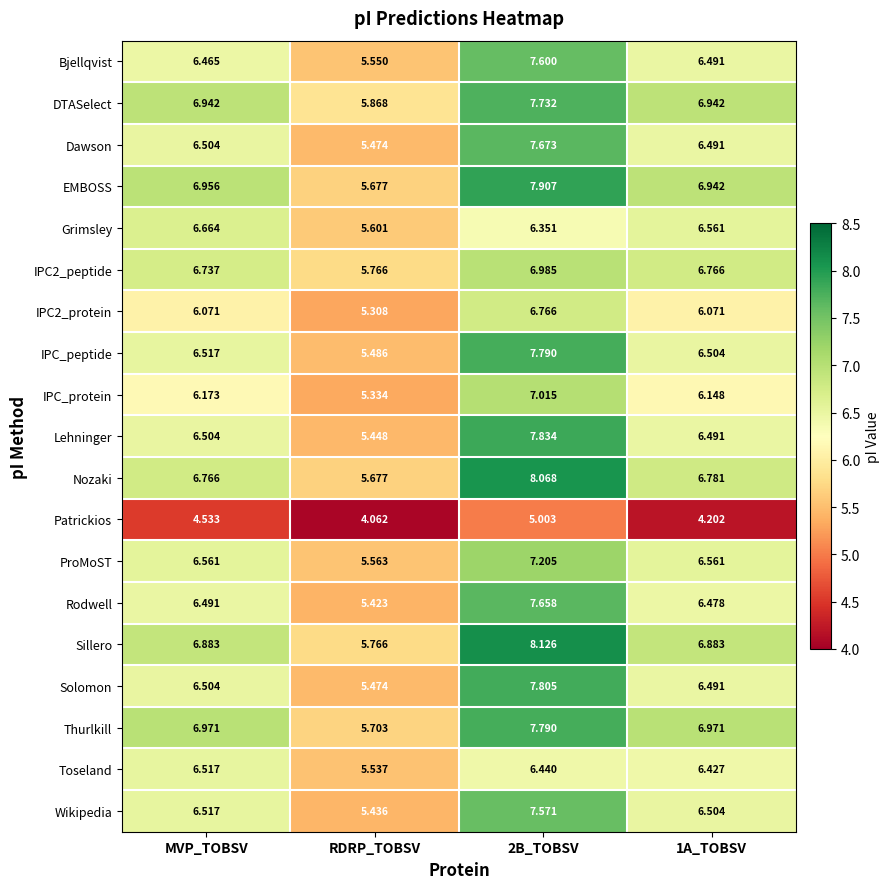

At which label does Sillero first exceed 6?

MVP_TOBSV